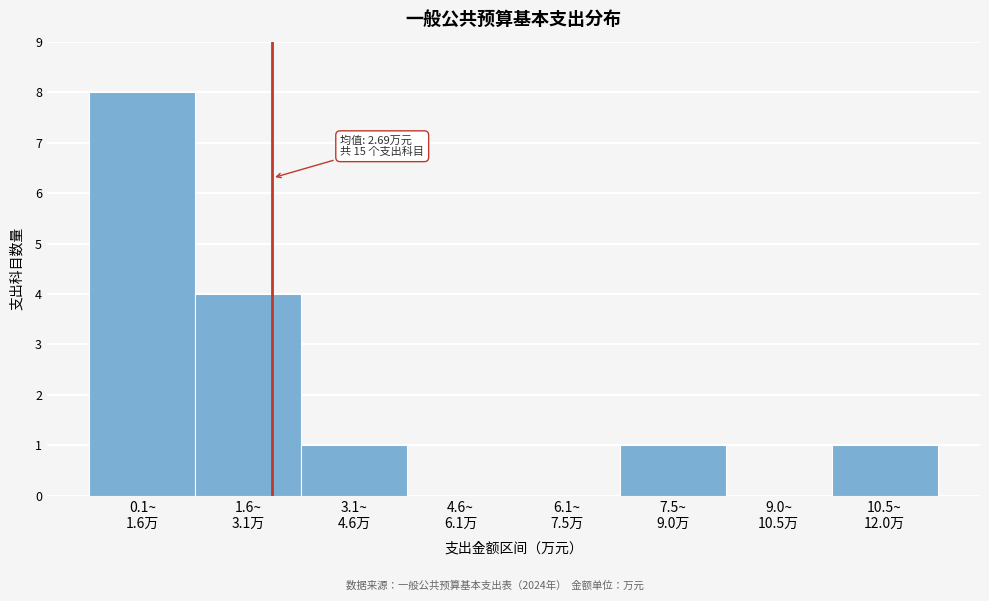

What is the greatest value displayed?

8